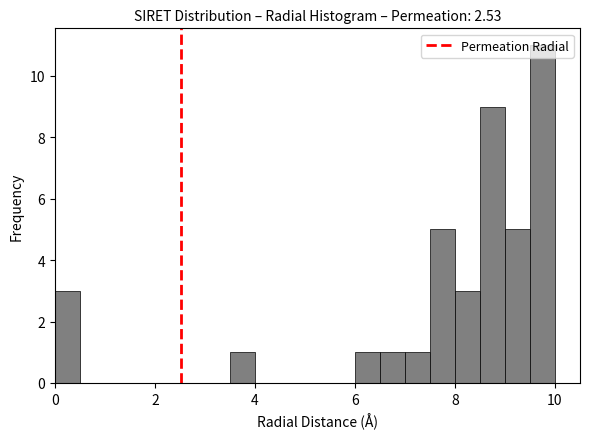

Read against the x-axis, roughly where is the centre of the tallest bar?

9.8